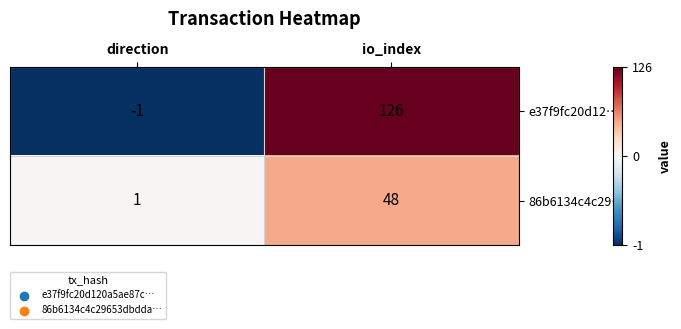

Which series changed the most between direction and io_index?

e37f9fc20d12…